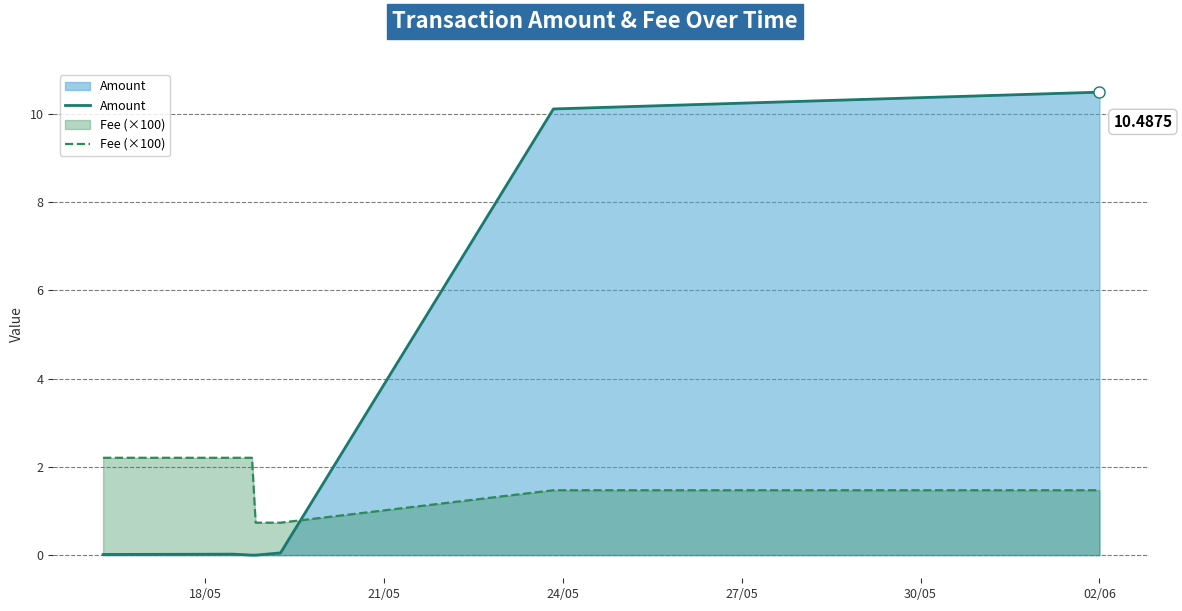

True or false: Amount has more than 0 interior local peaks.

True